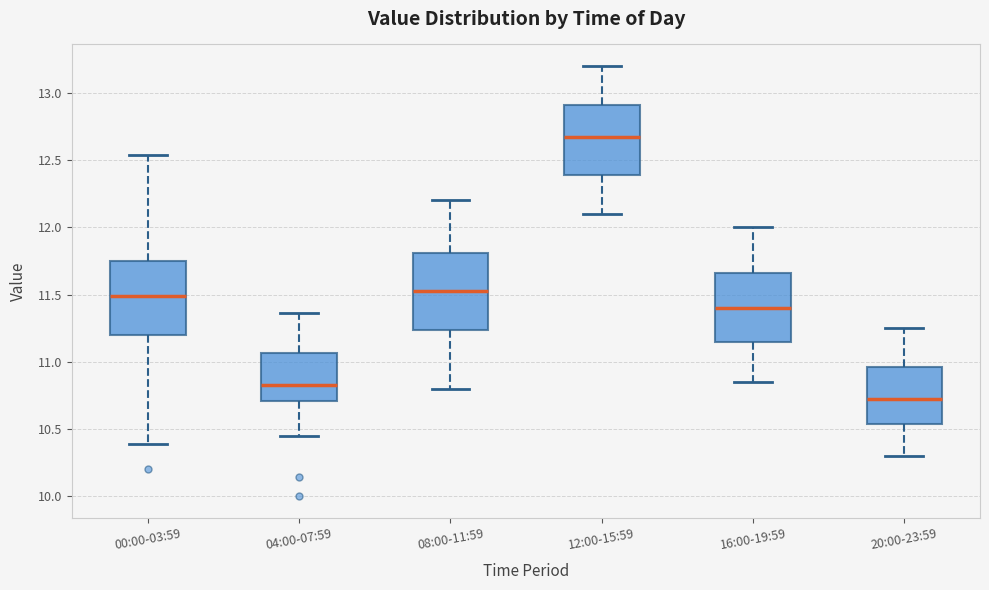

Which box has the highest median line?

12:00-15:59